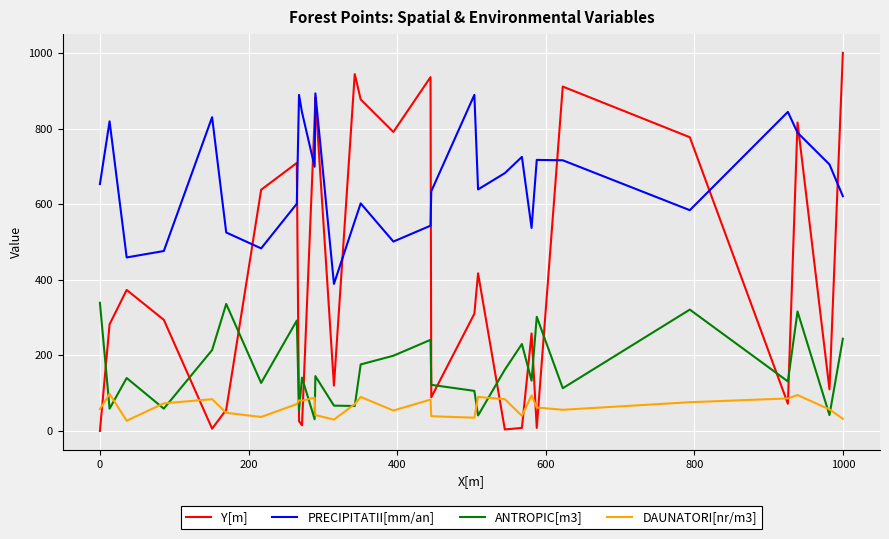

Rank the series by their maximum value, from lowest to highest.

DAUNATORI[nr/m3], ANTROPIC[m3], PRECIPITATII[mm/an], Y[m]